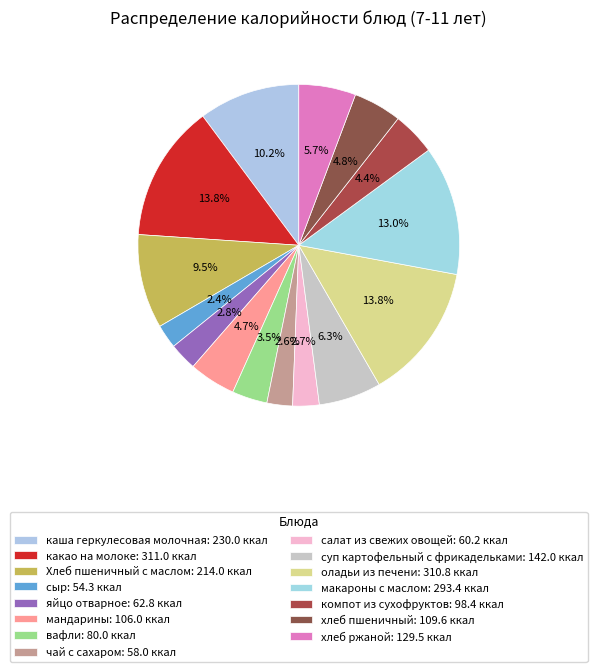

Count the number of slices in the pie.

15